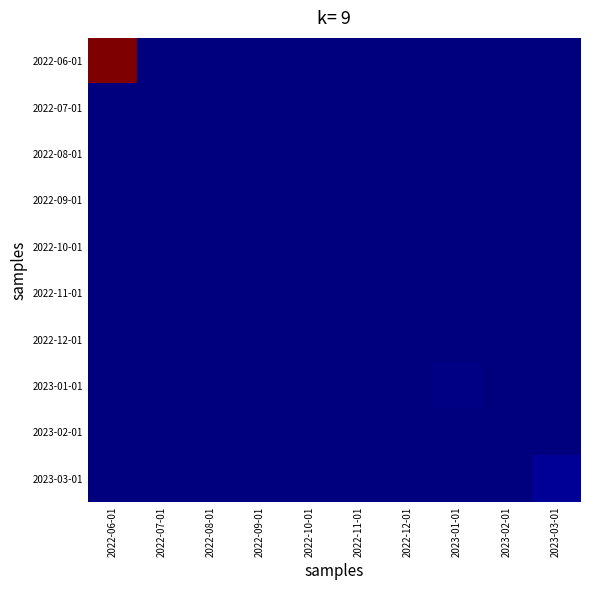

Reading right to left, what are all the values shown in this chart?

2022-06-01: 2023-03-01=0	2023-02-01=0	2023-01-01=0	2022-12-01=0	2022-11-01=0	2022-10-01=0	2022-09-01=0	2022-08-01=0	2022-07-01=0	2022-06-01=148
2022-07-01: 2023-03-01=0	2023-02-01=0	2023-01-01=0	2022-12-01=0	2022-11-01=0	2022-10-01=0	2022-09-01=0	2022-08-01=0	2022-07-01=0	2022-06-01=0
2022-08-01: 2023-03-01=0	2023-02-01=0	2023-01-01=0	2022-12-01=0	2022-11-01=0	2022-10-01=0	2022-09-01=0	2022-08-01=0	2022-07-01=0	2022-06-01=0
2022-09-01: 2023-03-01=0	2023-02-01=0	2023-01-01=0	2022-12-01=0	2022-11-01=0	2022-10-01=0	2022-09-01=0	2022-08-01=0	2022-07-01=0	2022-06-01=0
2022-10-01: 2023-03-01=0	2023-02-01=0	2023-01-01=0	2022-12-01=0	2022-11-01=0	2022-10-01=0	2022-09-01=0	2022-08-01=0	2022-07-01=0	2022-06-01=0
2022-11-01: 2023-03-01=0	2023-02-01=0	2023-01-01=0	2022-12-01=0	2022-11-01=0	2022-10-01=0	2022-09-01=0	2022-08-01=0	2022-07-01=0	2022-06-01=0
2022-12-01: 2023-03-01=0	2023-02-01=0	2023-01-01=0	2022-12-01=0	2022-11-01=0	2022-10-01=0	2022-09-01=0	2022-08-01=0	2022-07-01=0	2022-06-01=0
2023-01-01: 2023-03-01=0	2023-02-01=0	2023-01-01=1	2022-12-01=0	2022-11-01=0	2022-10-01=0	2022-09-01=0	2022-08-01=0	2022-07-01=0	2022-06-01=0
2023-02-01: 2023-03-01=0	2023-02-01=0	2023-01-01=0	2022-12-01=0	2022-11-01=0	2022-10-01=0	2022-09-01=0	2022-08-01=0	2022-07-01=0	2022-06-01=0
2023-03-01: 2023-03-01=3	2023-02-01=0	2023-01-01=0	2022-12-01=0	2022-11-01=0	2022-10-01=0	2022-09-01=0	2022-08-01=0	2022-07-01=0	2022-06-01=0